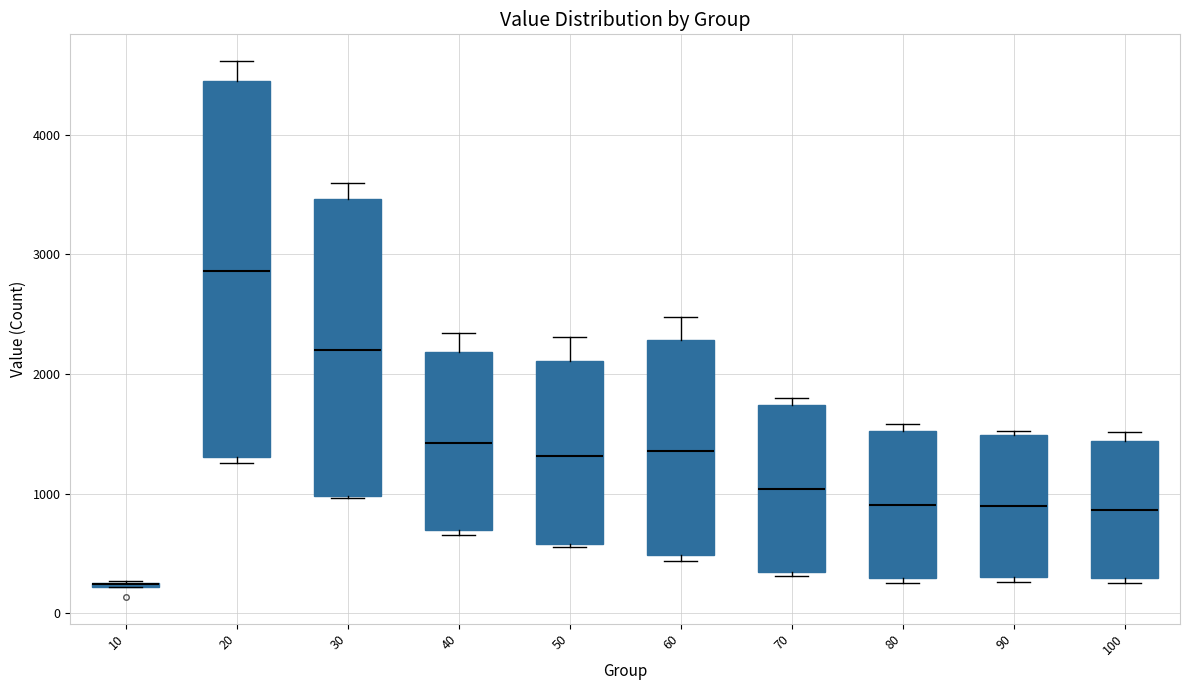

Which box is the tallest, from its lower edge to its upper edge?

20